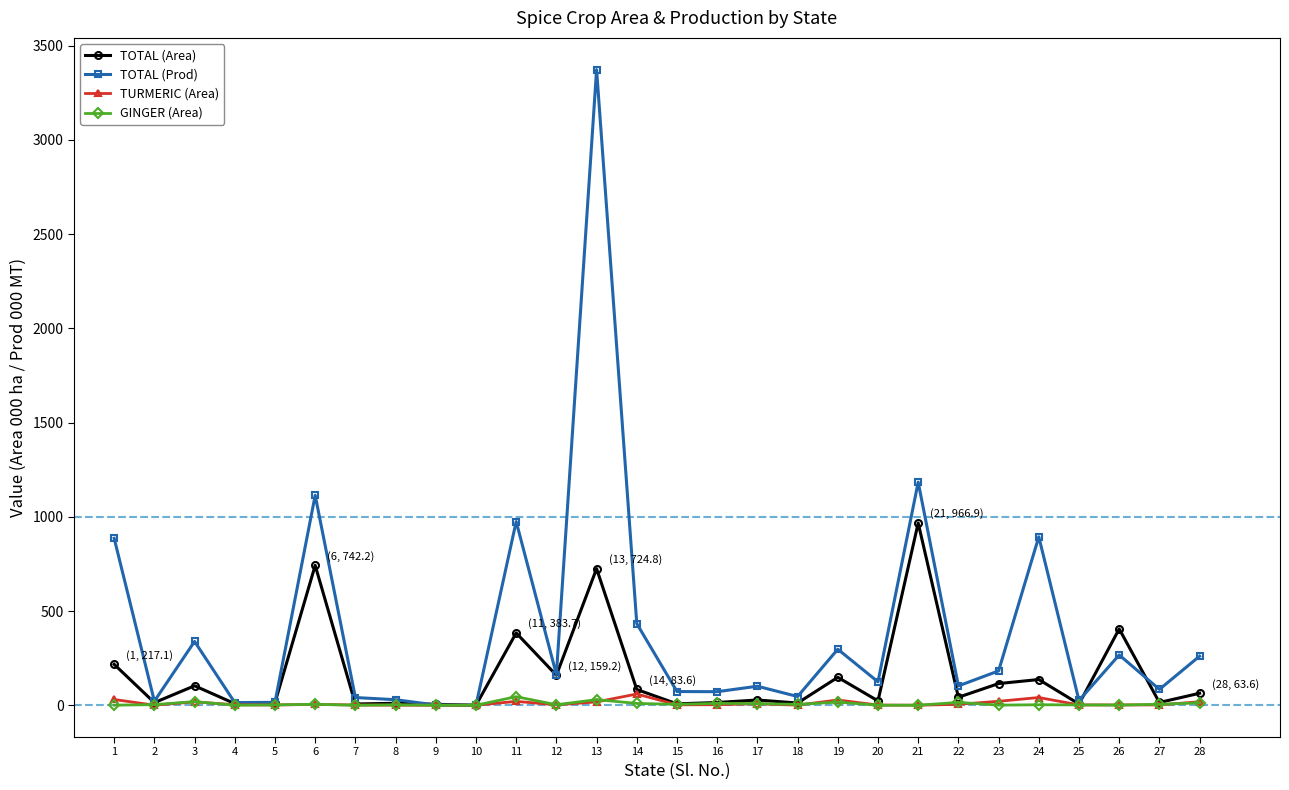

Does the chart have visible grid lines?

No